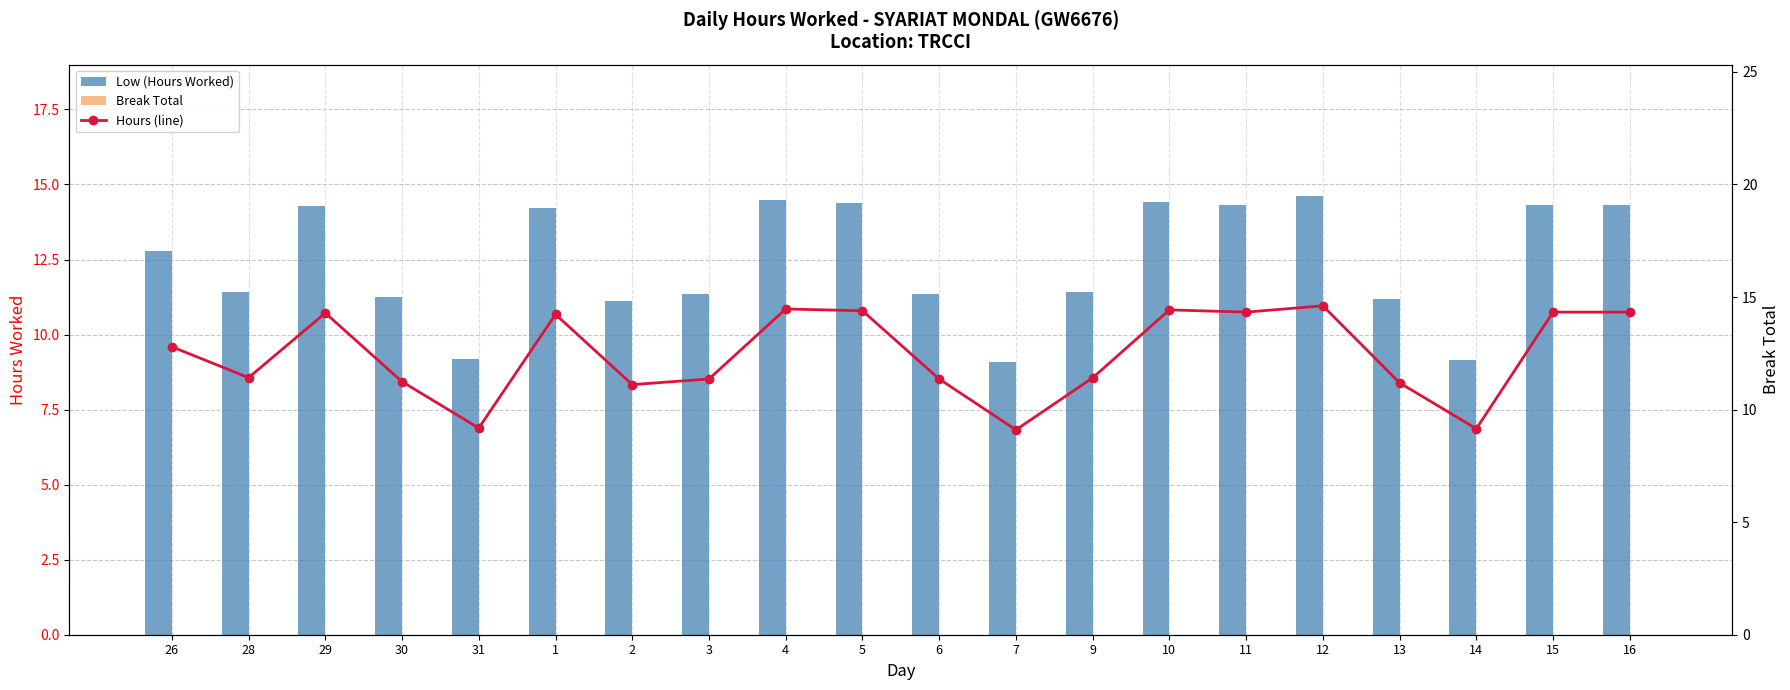

What is the approximate value of Hours (line) at 30?

11.2